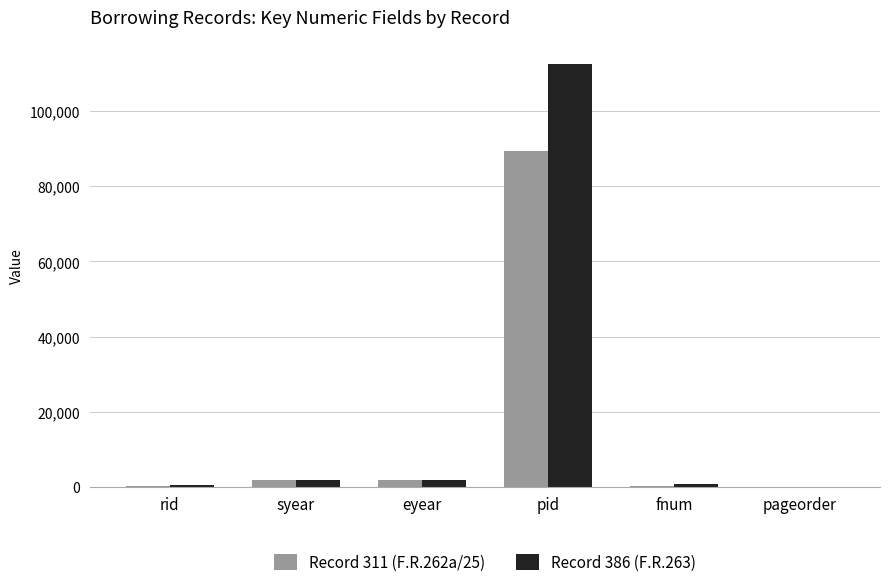

The value of Record 386 (F.R.263) at eyear is 1848. True or false?

True